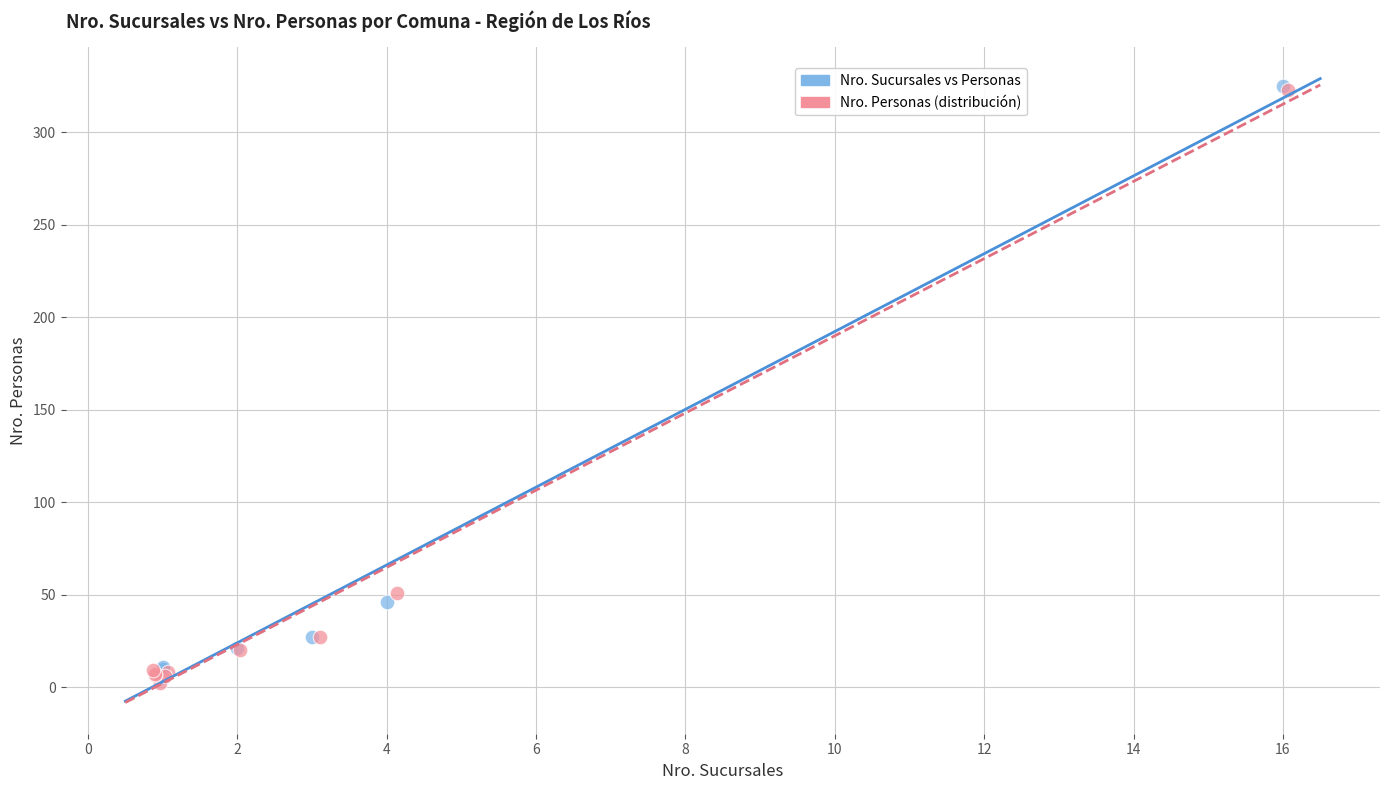

What are all the series names shown in the legend?

Nro. Sucursales vs Personas, Nro. Personas (distribución)